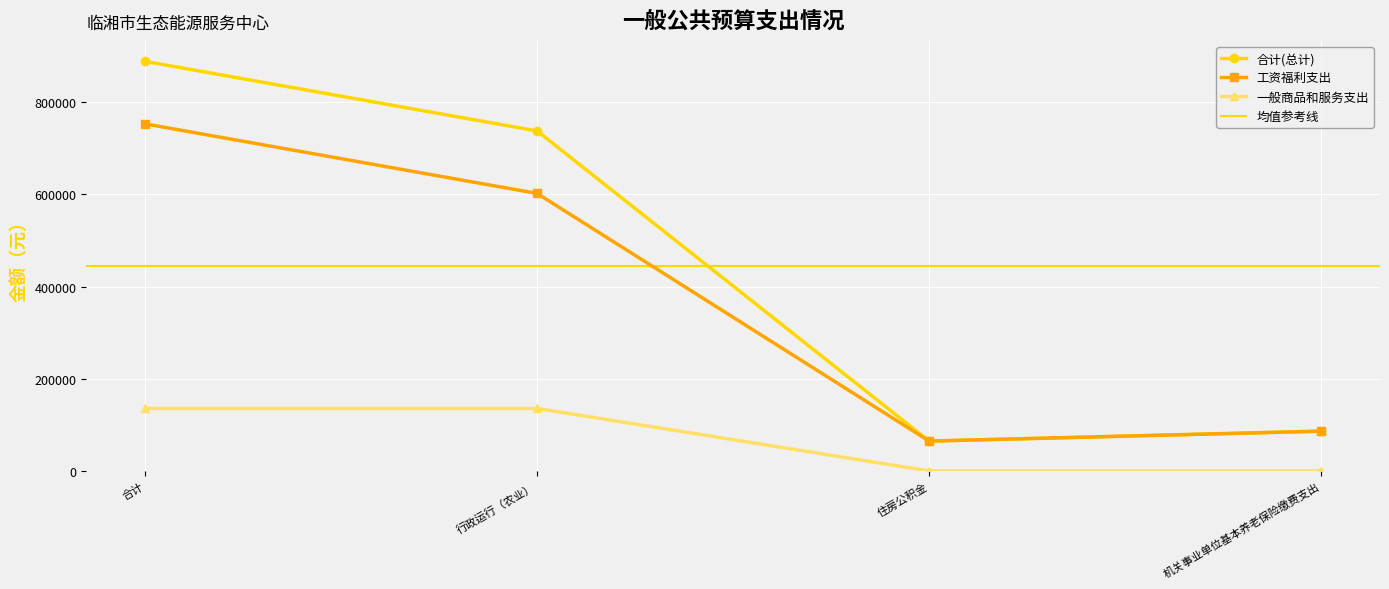

What is the total value across all series at 合计?

1777525.9